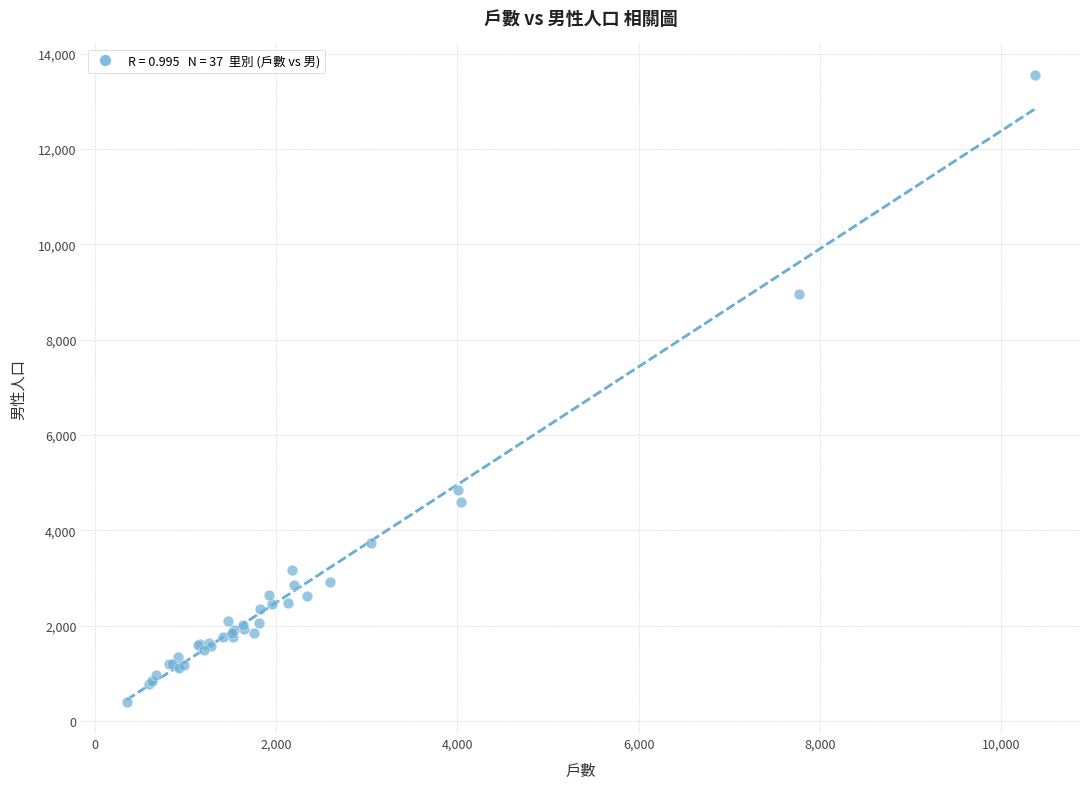

What Y value in the scatter plot is closest to 6983?

8963